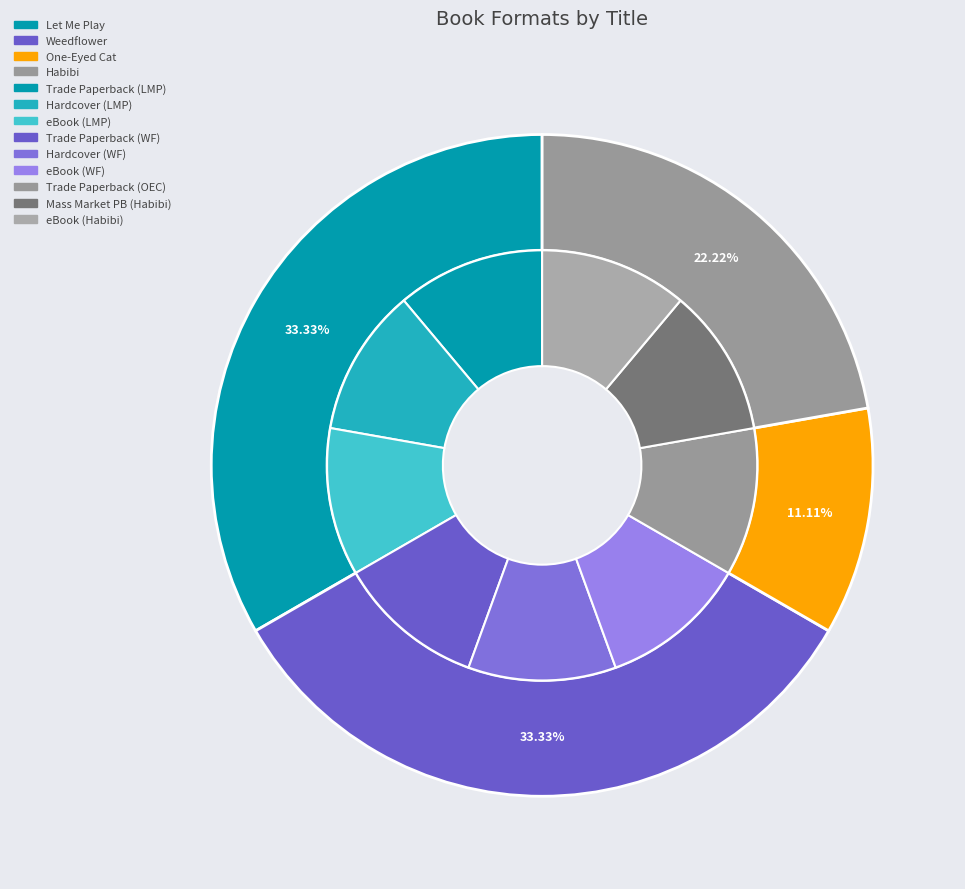

Is Weedflower the majority of the pie?

No